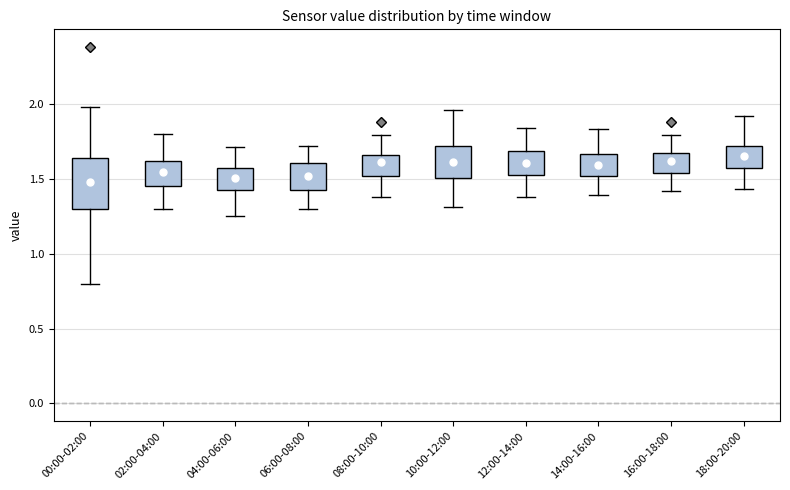

Where does the median line of the box for 18:00-20:00 sit on the y-axis? The values are not printed on the chart, so give them approximately, as read against the axis.

1.65